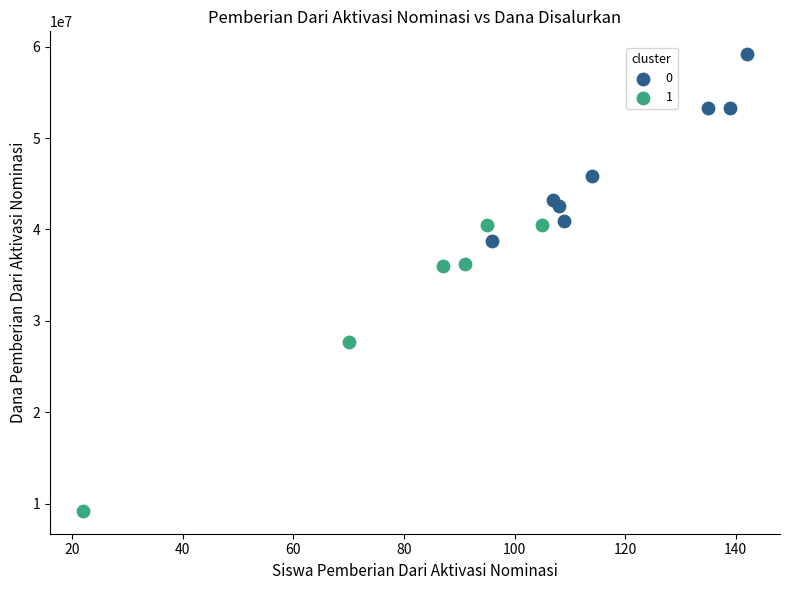

What are all the series names shown in the legend?

0, 1